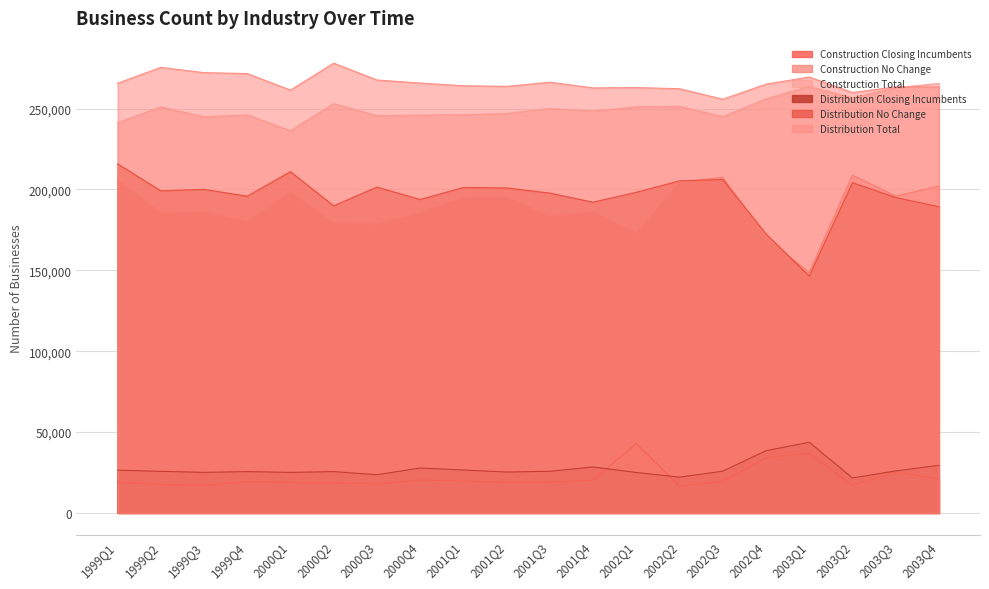

True or false: Construction Total has more than 2 interior local peaks.

True